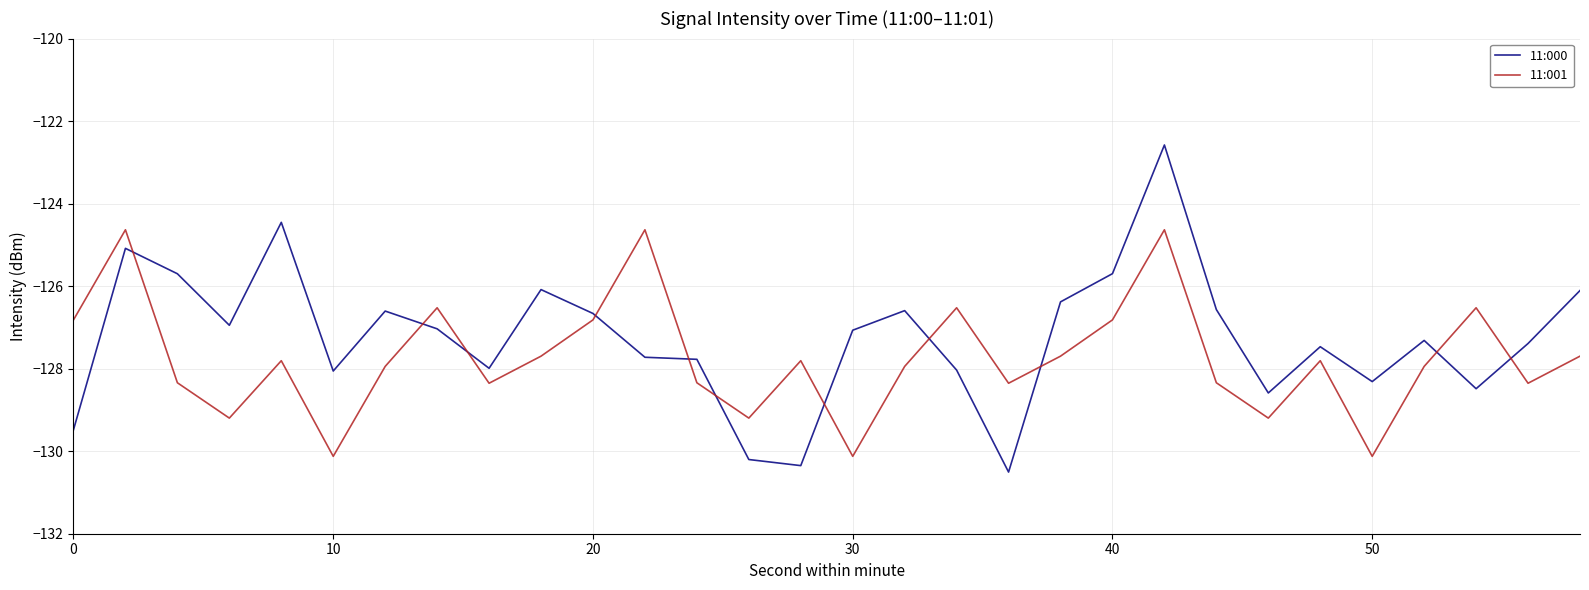

What is the lowest value of the 11:000 series?

-130.5